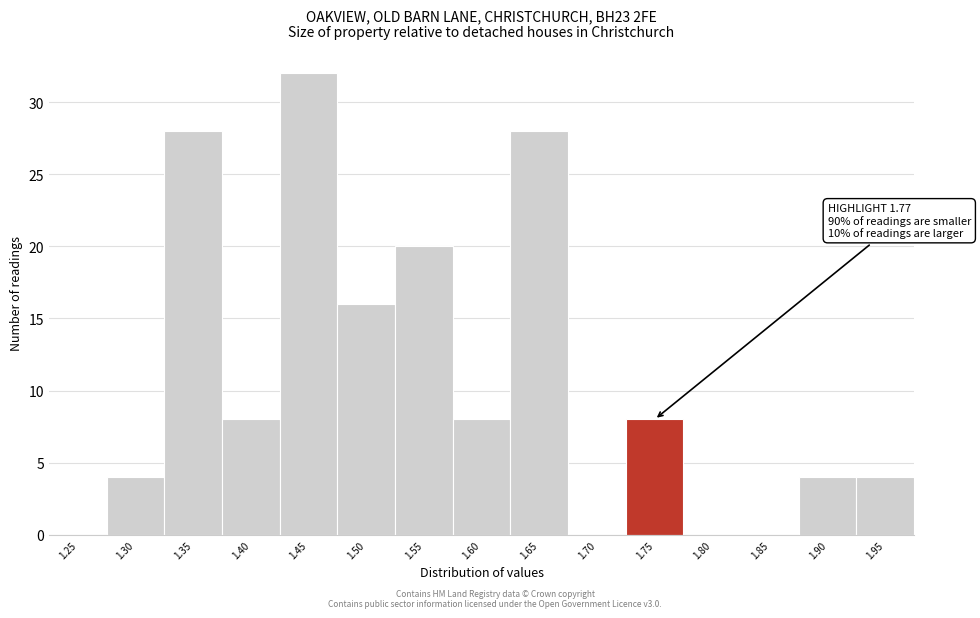

Reading left to right, list all the values displayed in this chart.

1.25=0	1.30=4	1.35=28	1.40=8	1.45=32	1.50=16	1.55=20	1.60=8	1.65=28	1.70=0	1.75=8	1.80=0	1.85=0	1.90=4	1.95=4